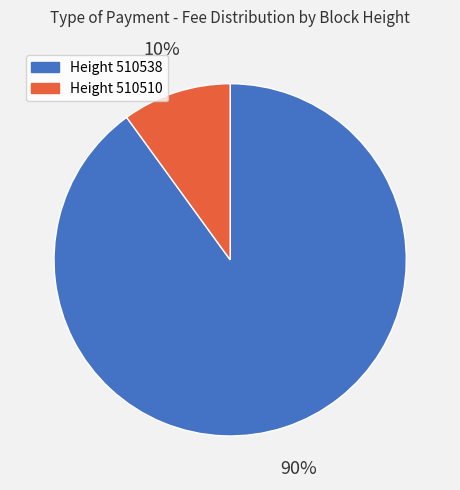

To the nearest percent, what is the difference between the largest and smallest slice percentages?

80%